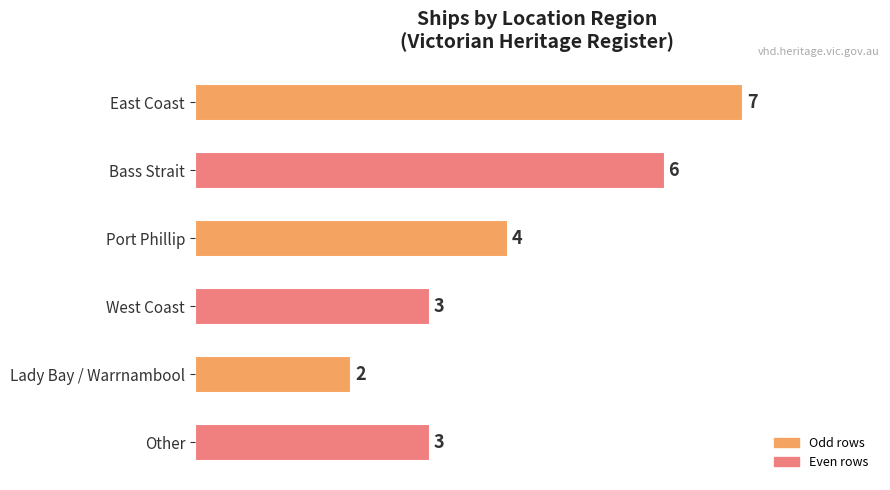

What is the average value?

4